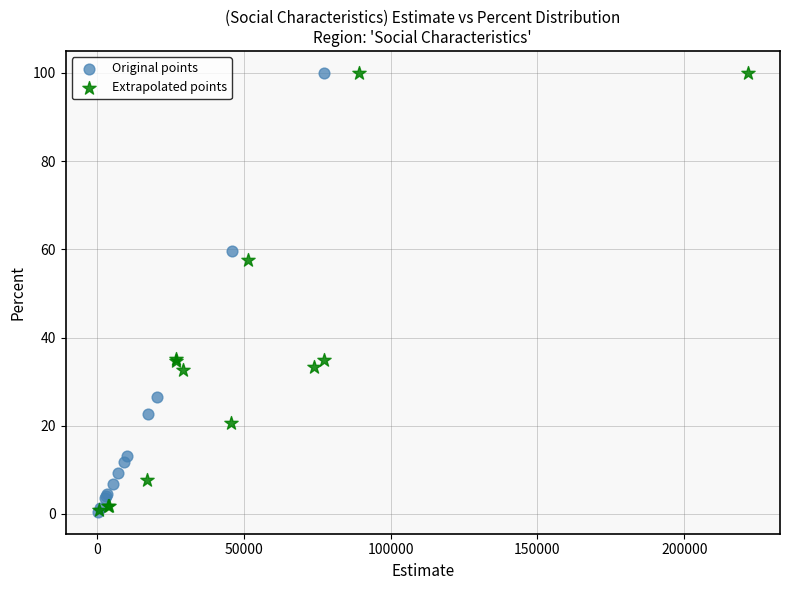

What are all the series names shown in the legend?

Original points, Extrapolated points